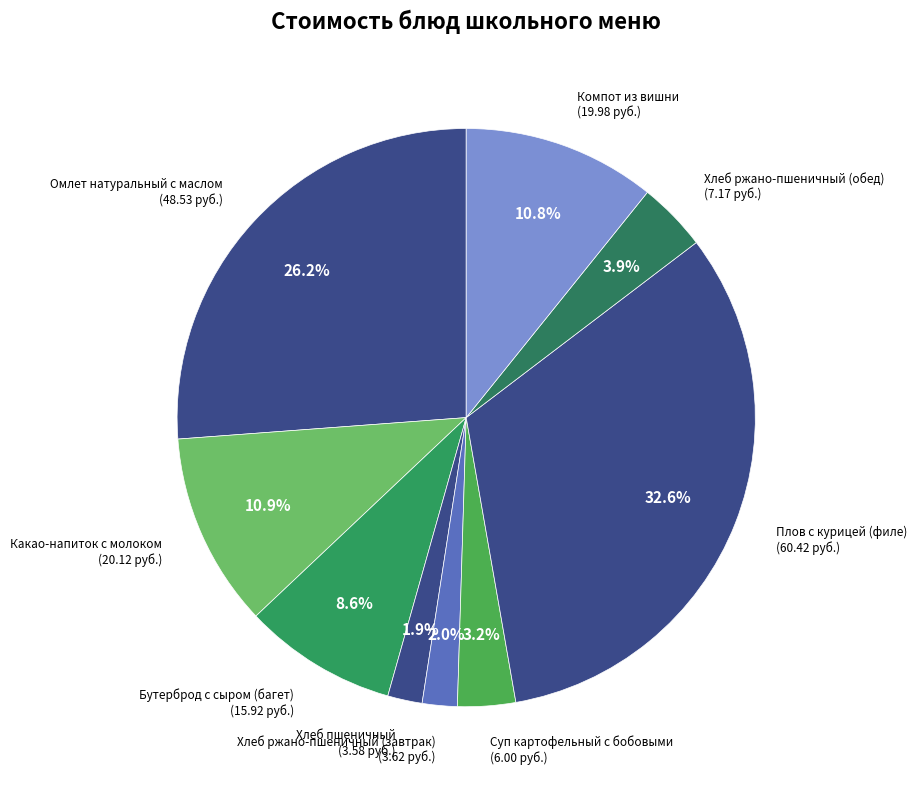

Is there a majority slice in this chart?

No